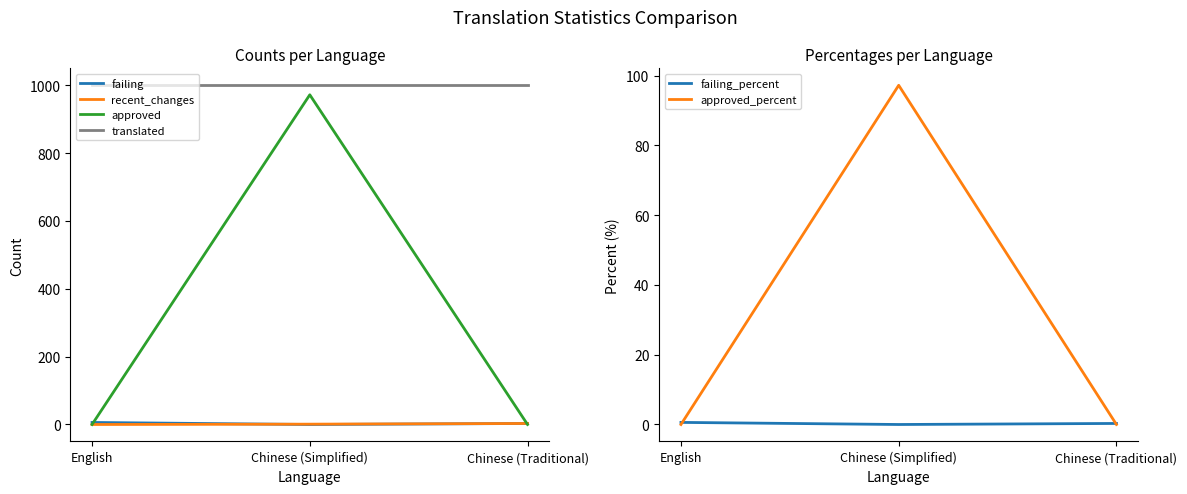

How many positive values does the approved_percent series have?

1